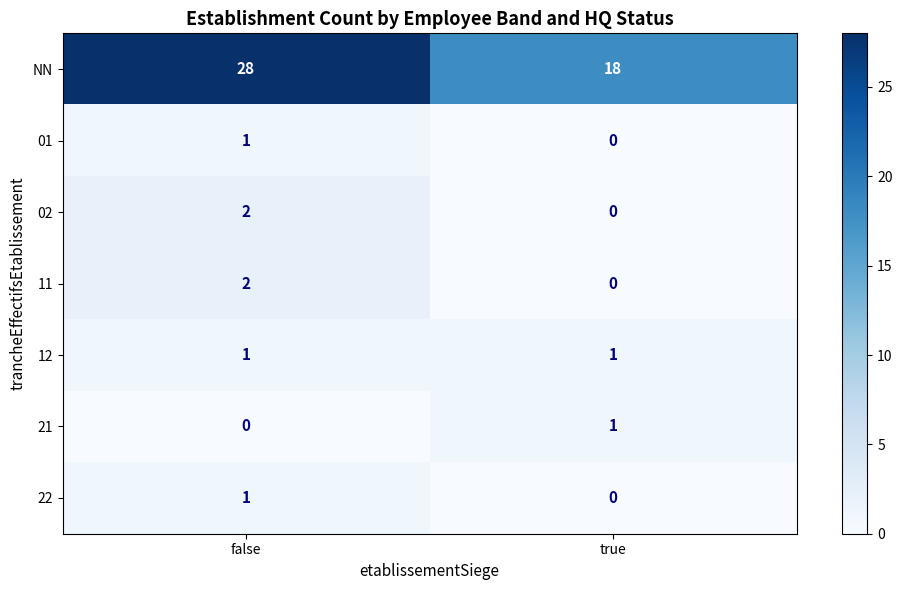

What is the maximum value shown in the chart?

28